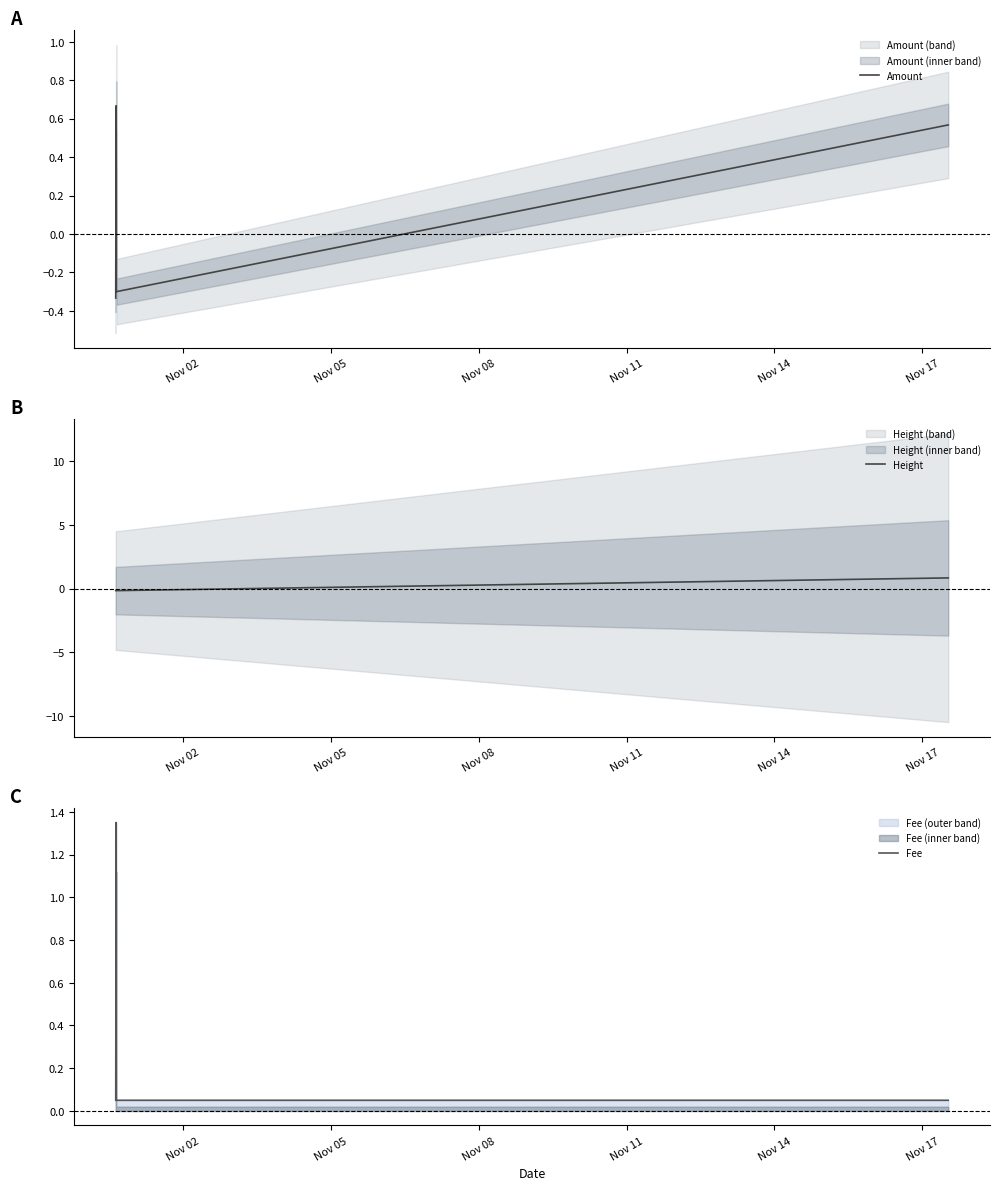

What are all the series names shown in the legend?

Amount, Height, Fee